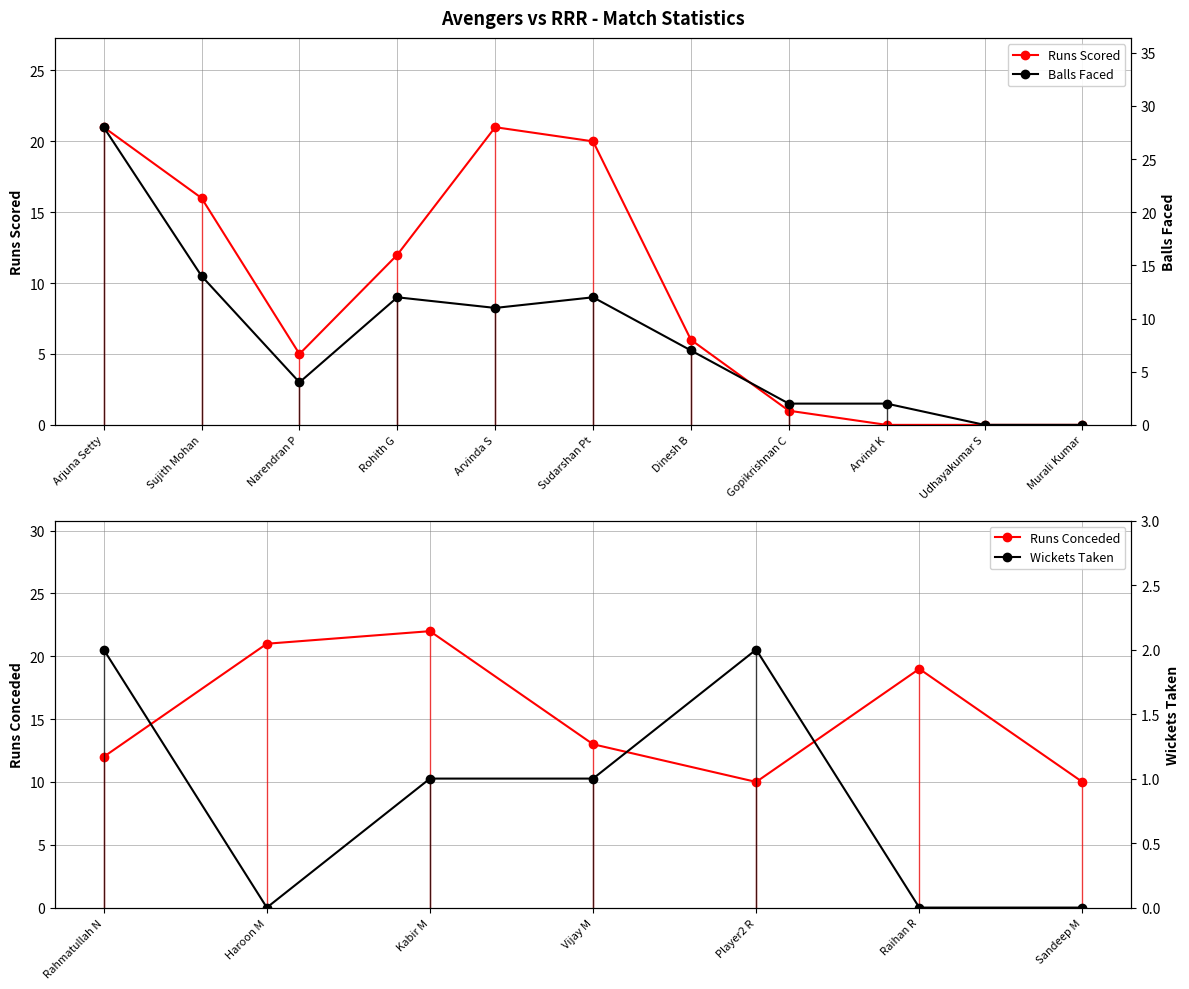

List the labels in order of Avengers Balls value, largest first.

Arjuna Setty, Sujith Mohan, Rohith G, Sudarshan Pt, Arvinda S, Dinesh B, Narendran P, Gopikrishnan C, Arvind K, Udhayakumar S, Murali Kumar